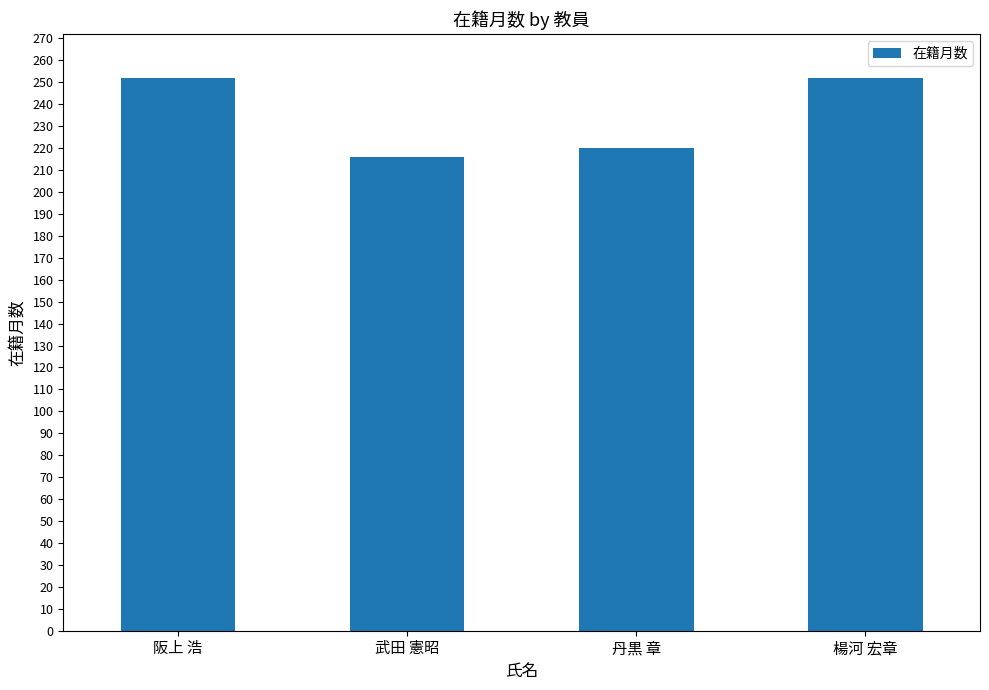

Reading right to left, transcribe all the data shown in this chart.

252	220	216	252